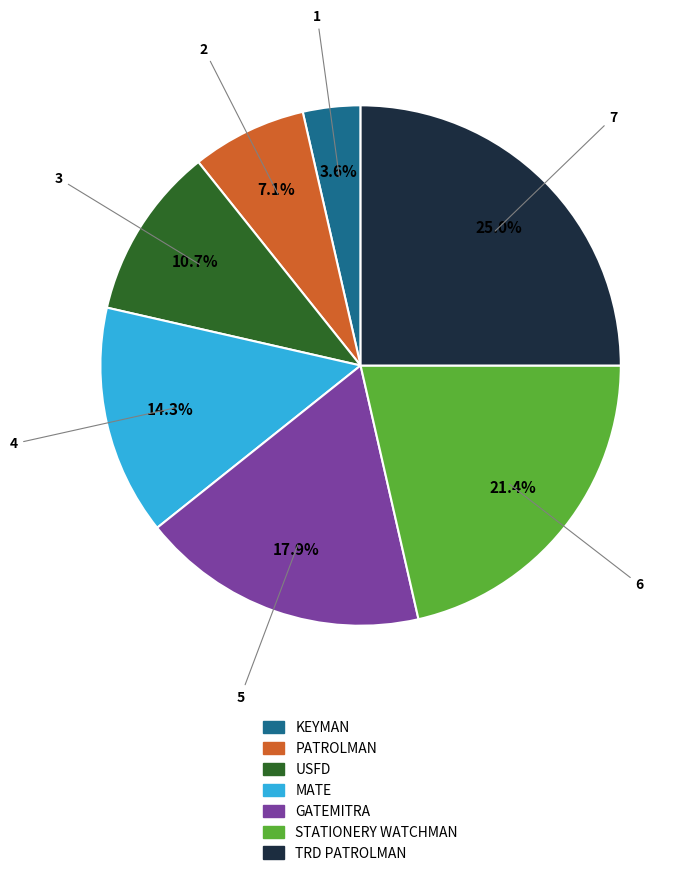

What is the smallest slice in the pie chart?

KEYMAN